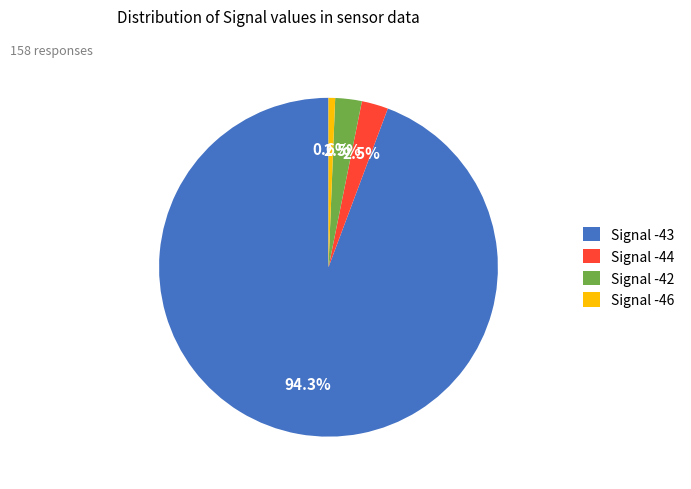

Count the number of slices in the pie.

4